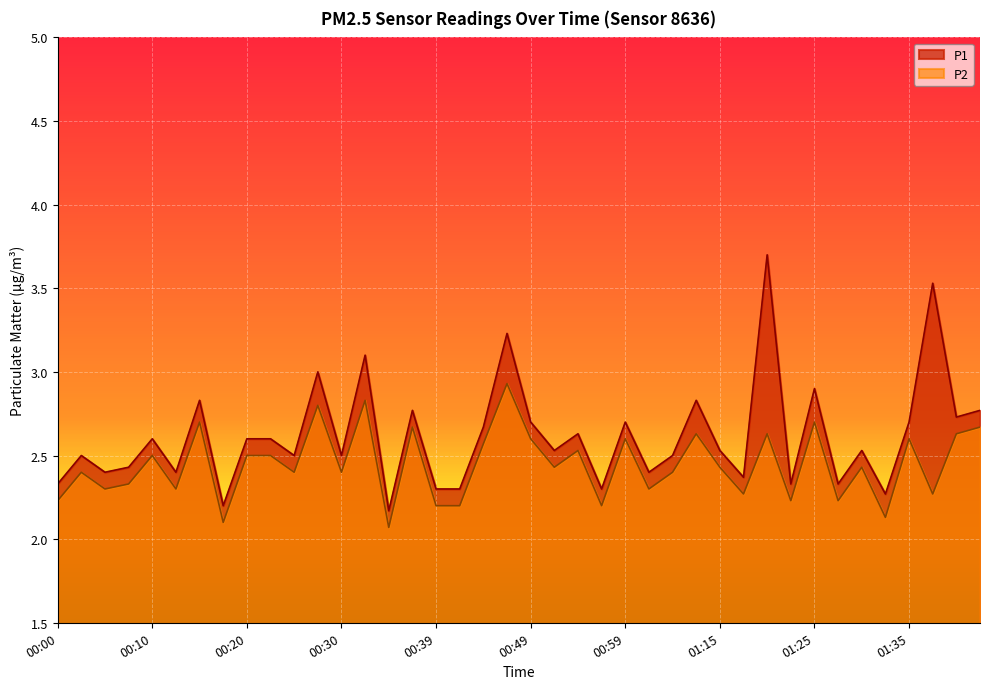

The P2 series shows 4.1 at 00:44. True or false?

False